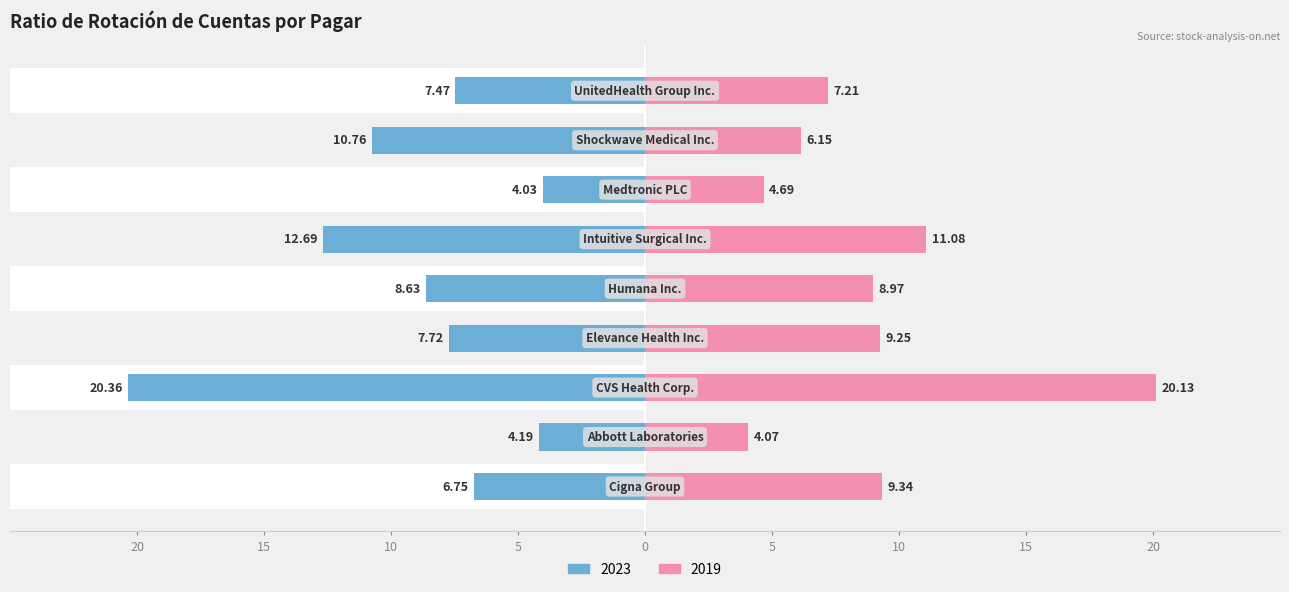

True or false: 2019 has a value of 15.3 at Cigna Group.

False